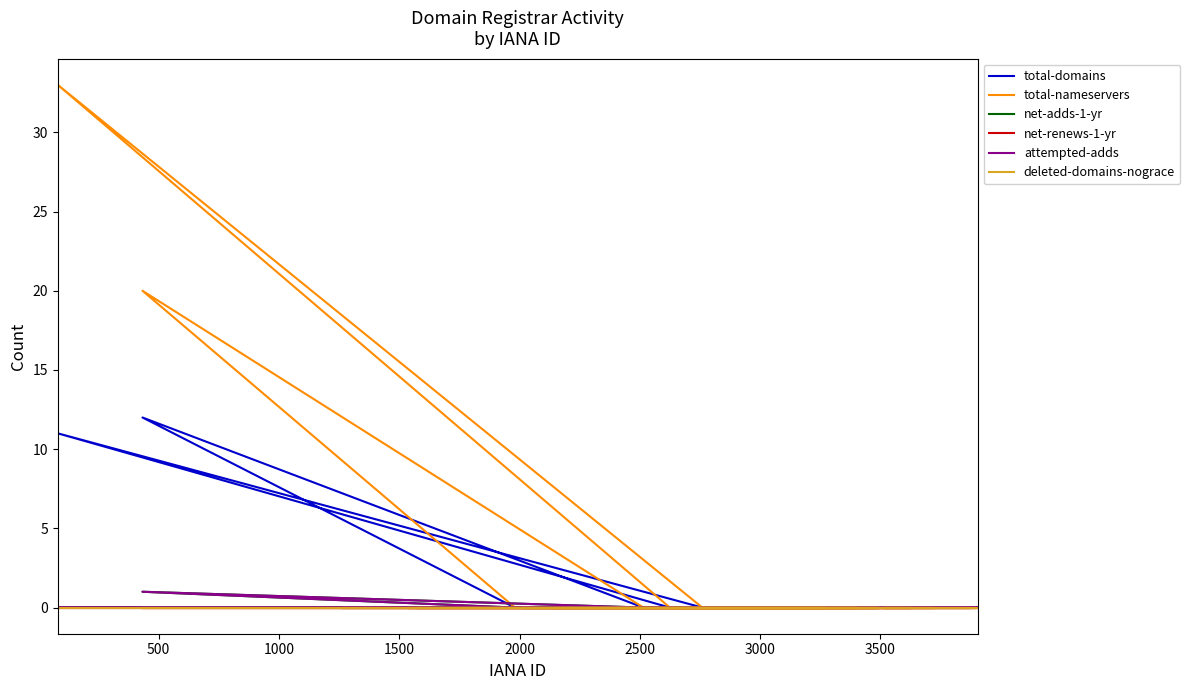

What are all the series names shown in the legend?

total-domains, total-nameservers, net-adds-1-yr, net-renews-1-yr, attempted-adds, deleted-domains-nograce